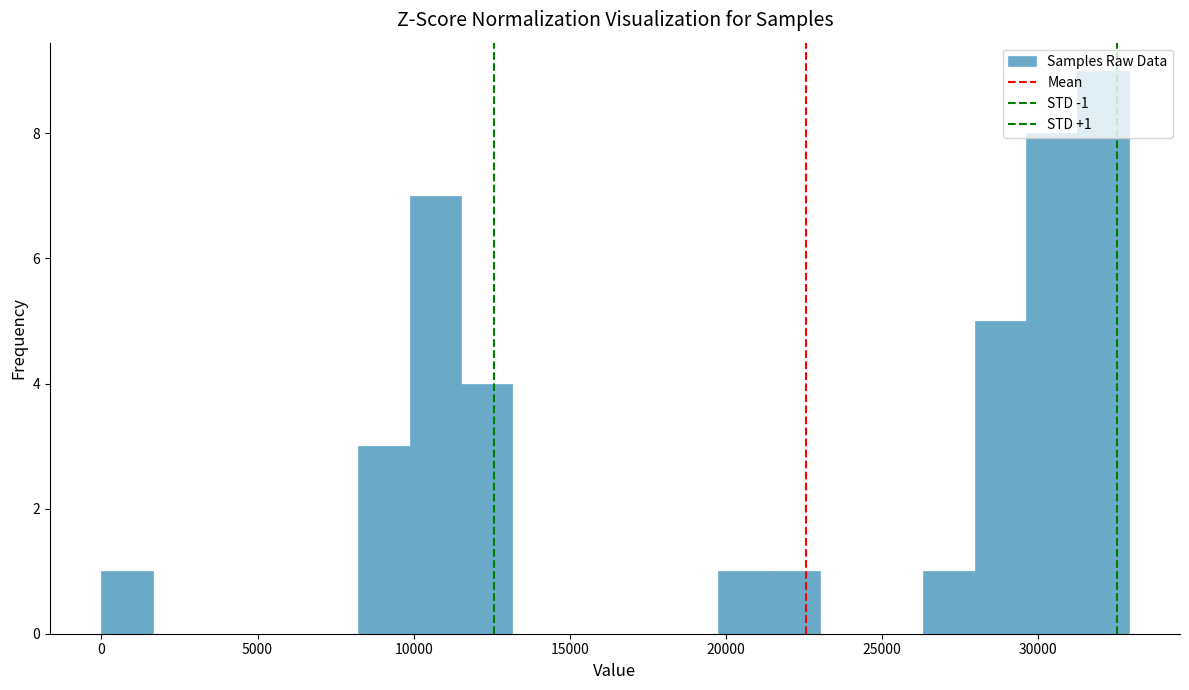

Read against the x-axis, roughly where is the centre of the tallest bar?

32000